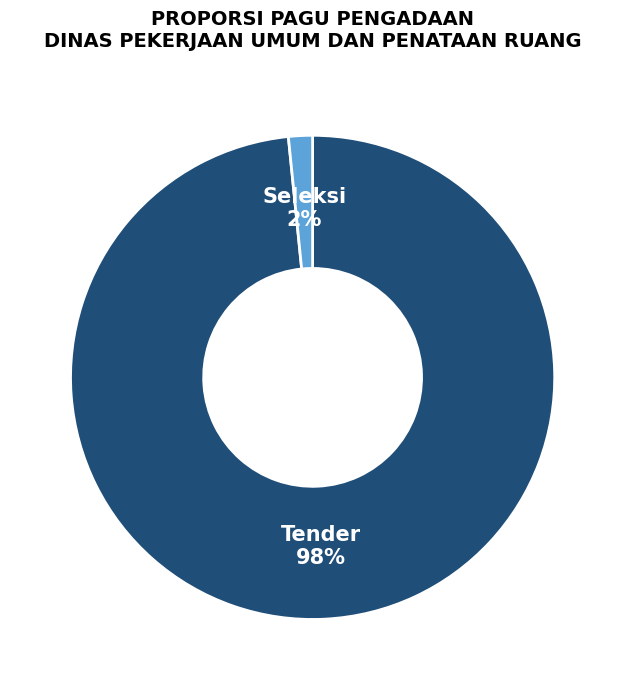

To the nearest percent, what is the average slice percentage?

50%